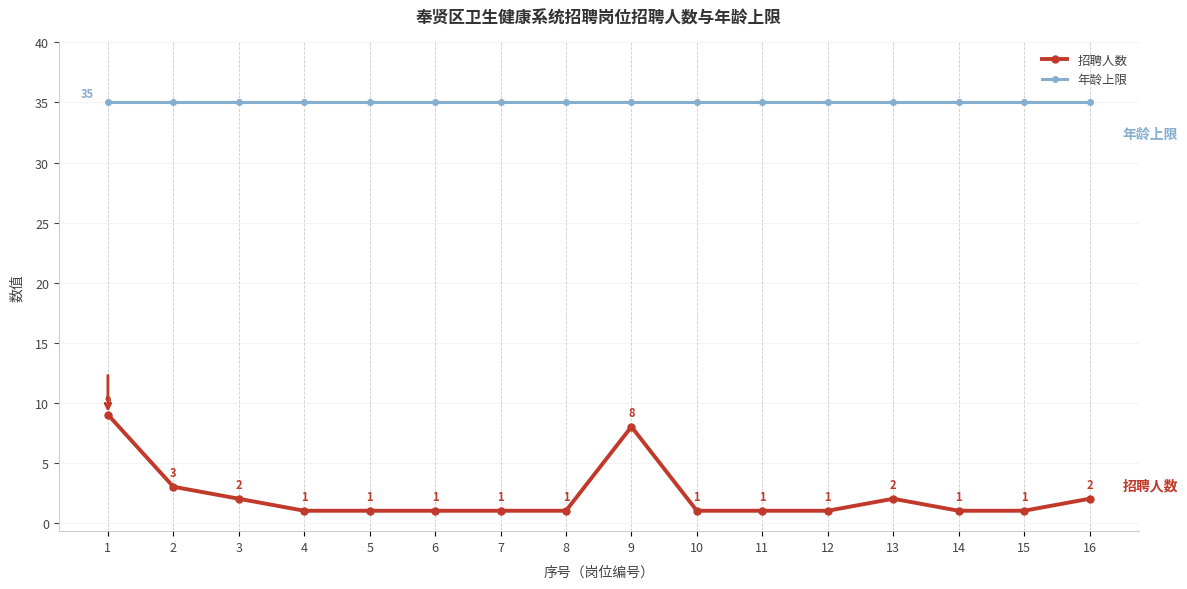

What is the smallest value displayed?

1